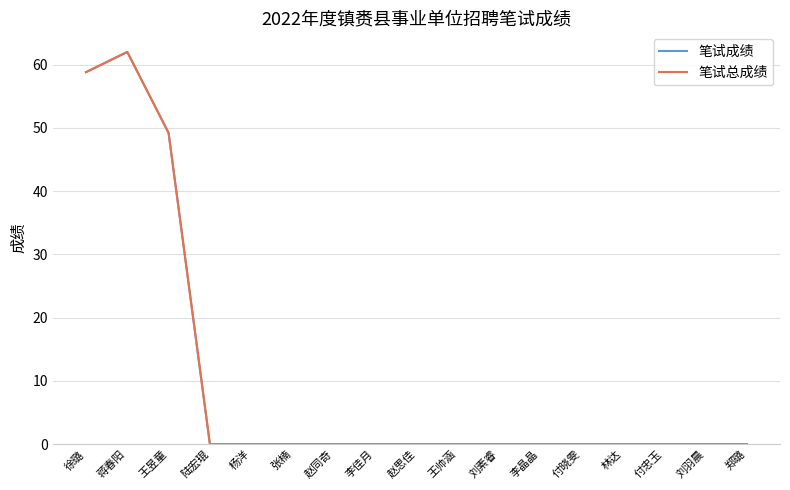

Does the chart display data point markers on the line(s)?

No